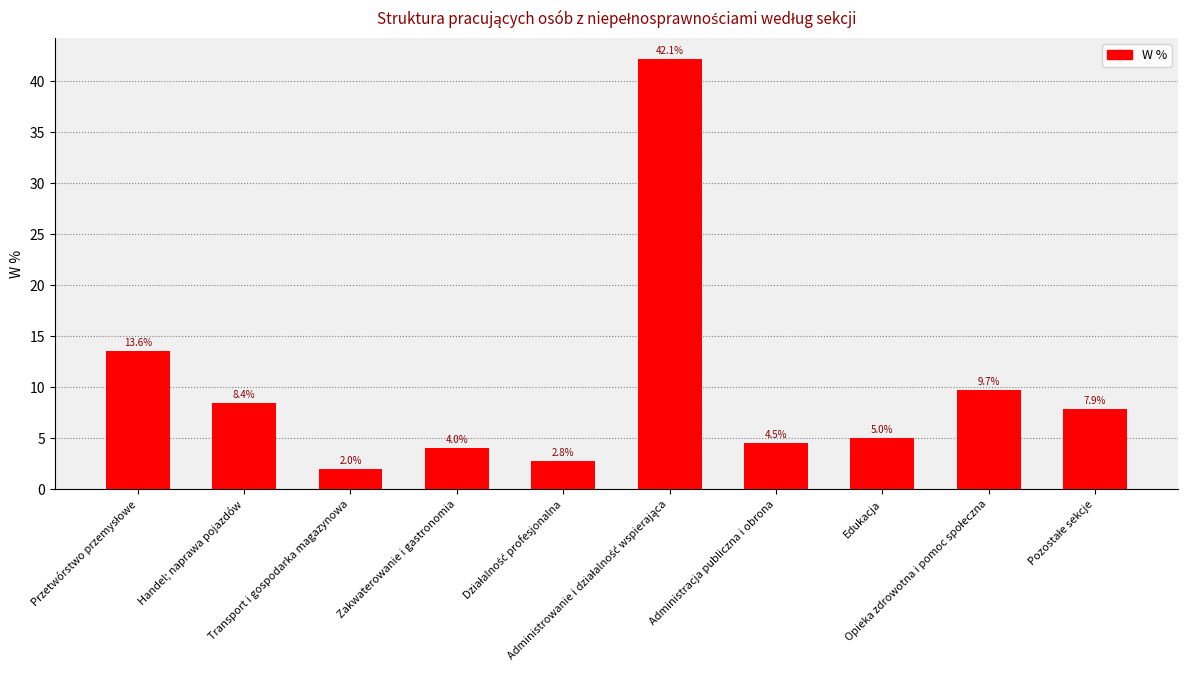

What is the maximum value shown in the chart?

42.1